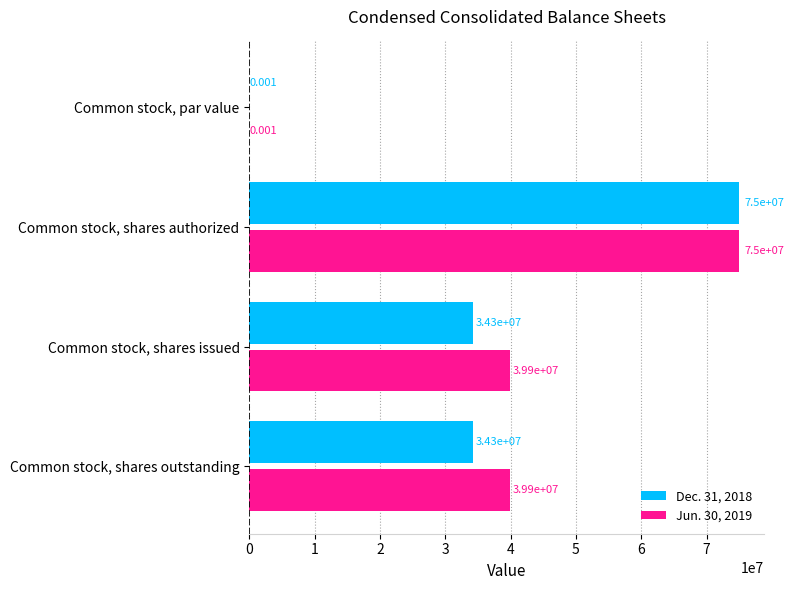

What are all the series names shown in the legend?

Dec. 31, 2018, Jun. 30, 2019